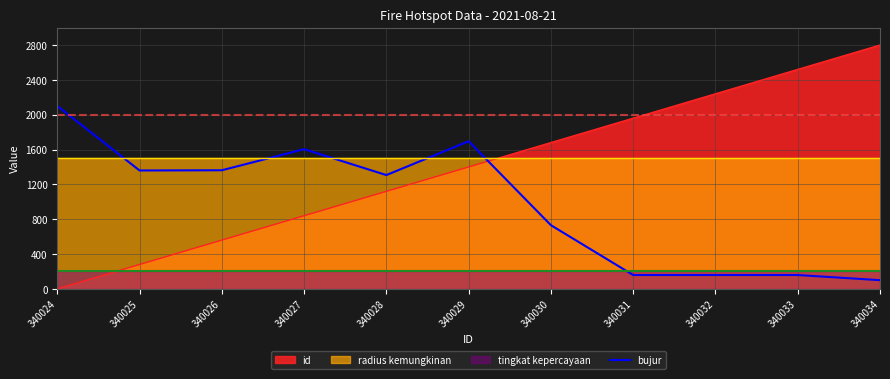

What is the value of the 2nd point from the left?

1359.7